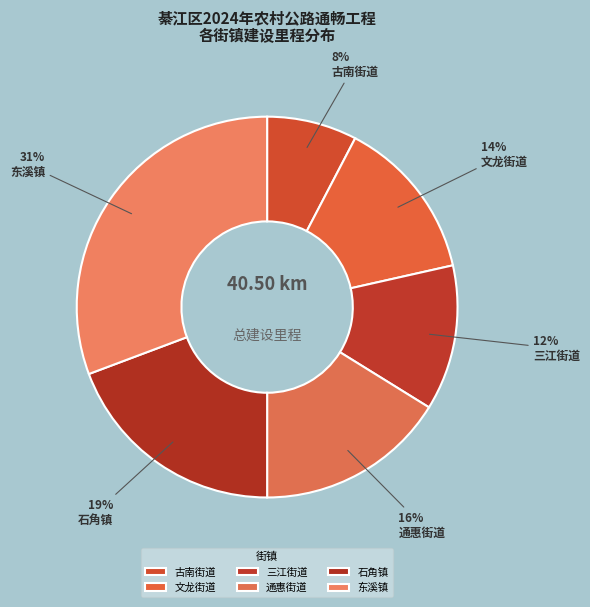

To the nearest percent, what is the combined percentage of 通惠街道 and 古南街道?

24%